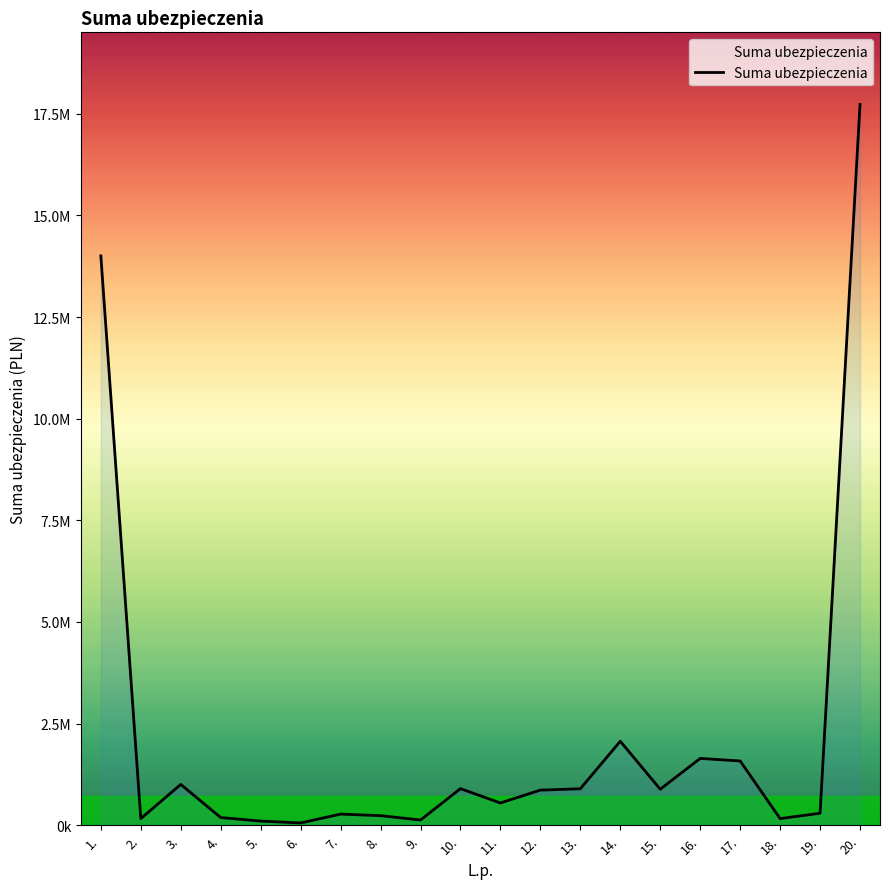

What is the difference between the maximum and minimum values?

17674535.0